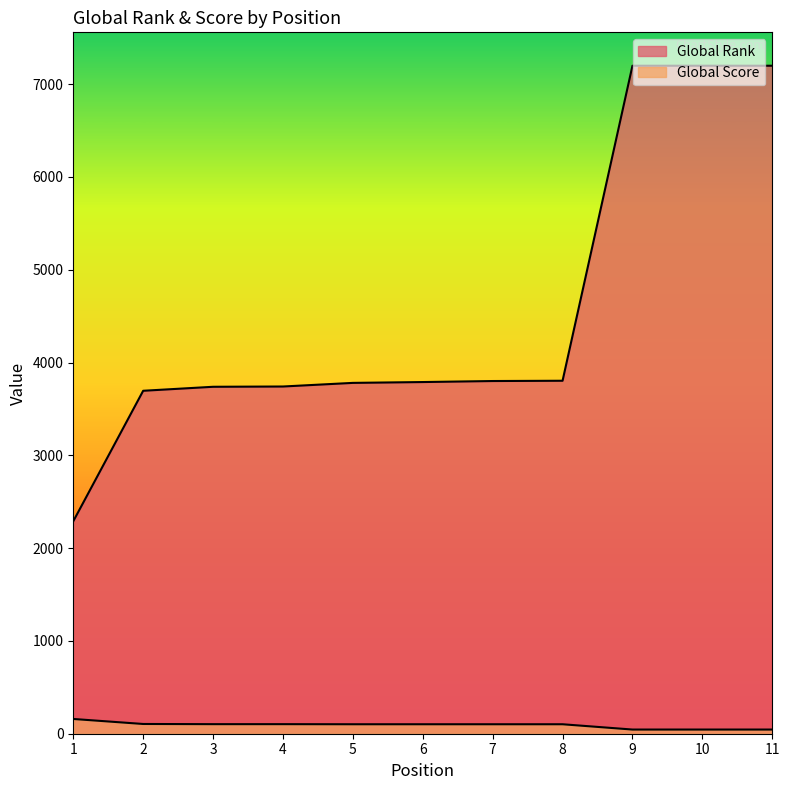

Reading left to right, transcribe all the data shown in this chart.

Global Rank: 2290	3696	3739	3742	3781	3790	3801	3804	7199	7199	7199
Global Score: 159	105	103	103	102	102	102	102	45	45	45